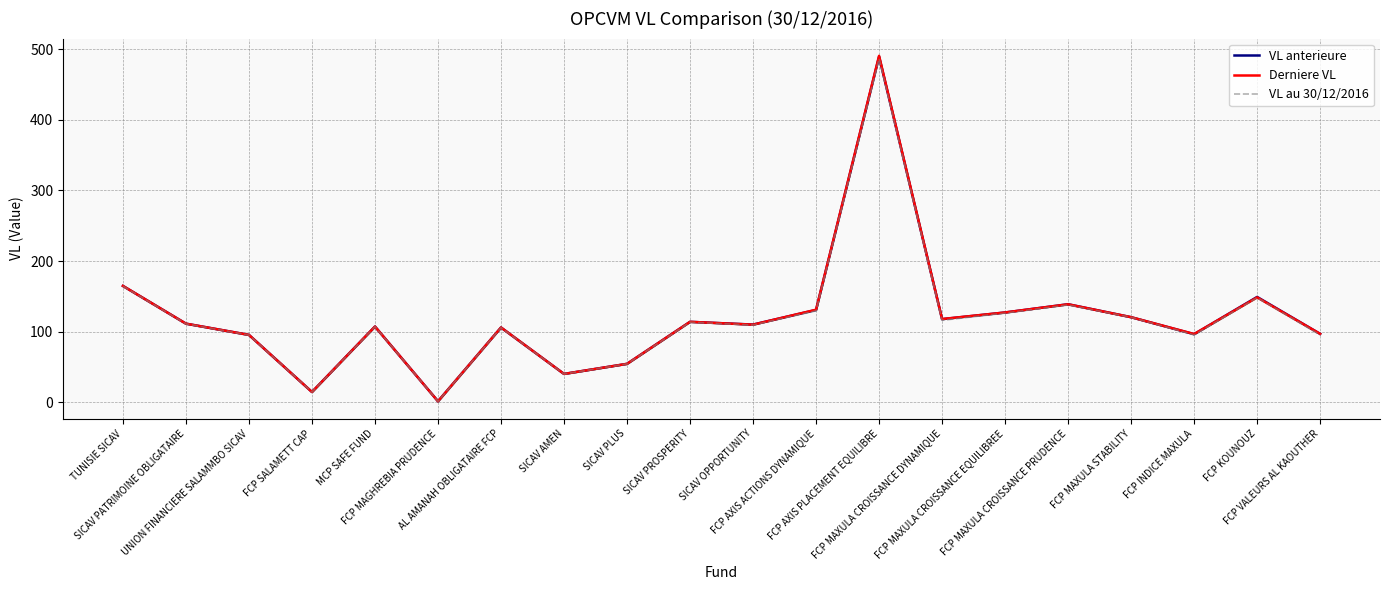

What are all the series names shown in the legend?

VL anterieure, Derniere VL, VL au 30/12/2016